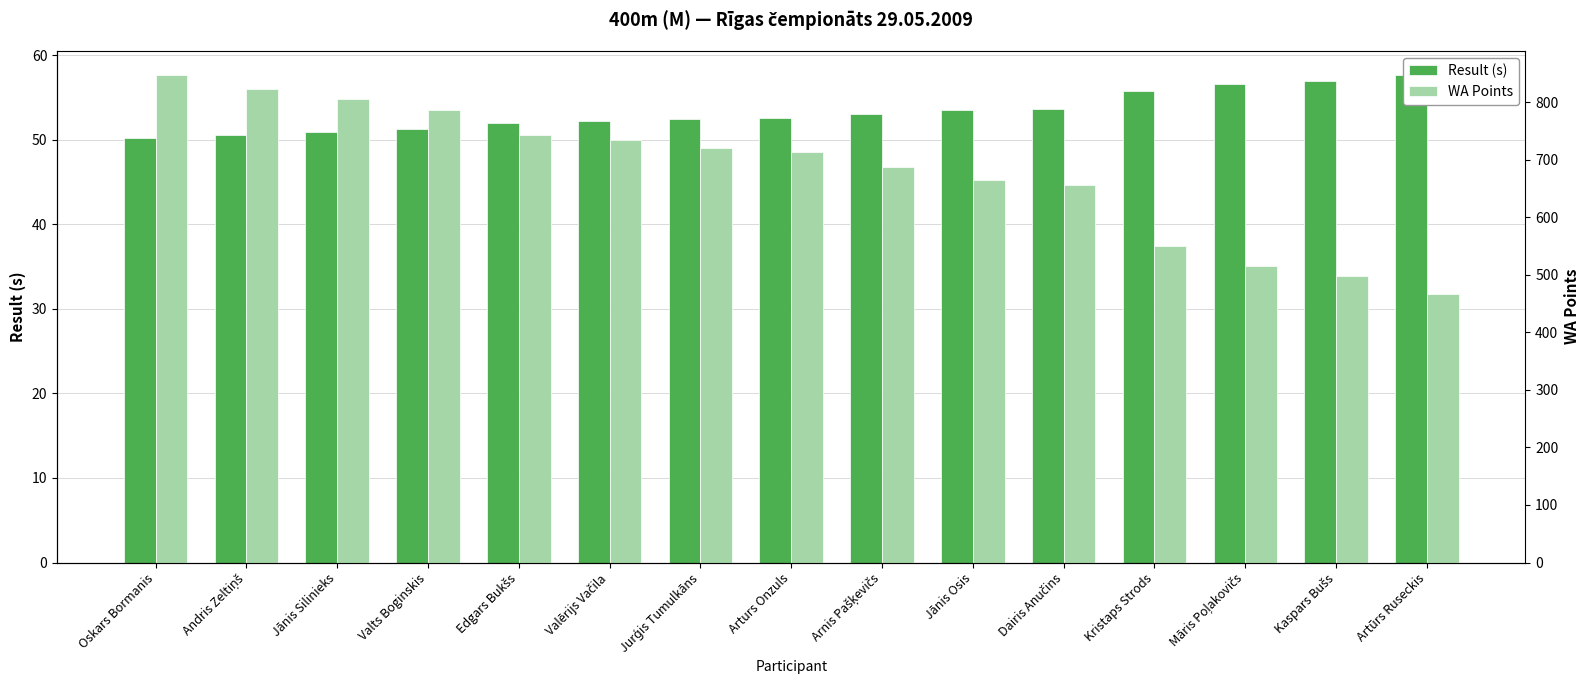

What is the difference between the WA Points values at Kaspars Bušs and Valts Boginskis?

289.0